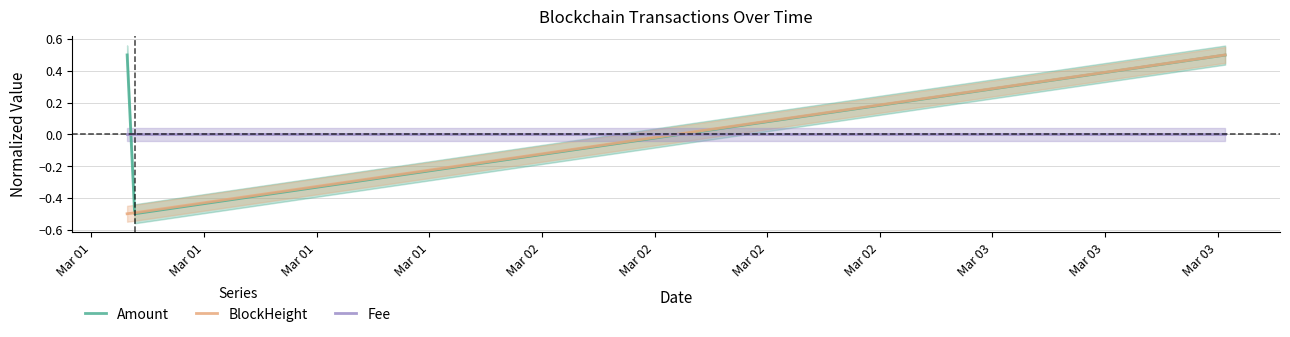

What is the greatest value displayed?

0.5